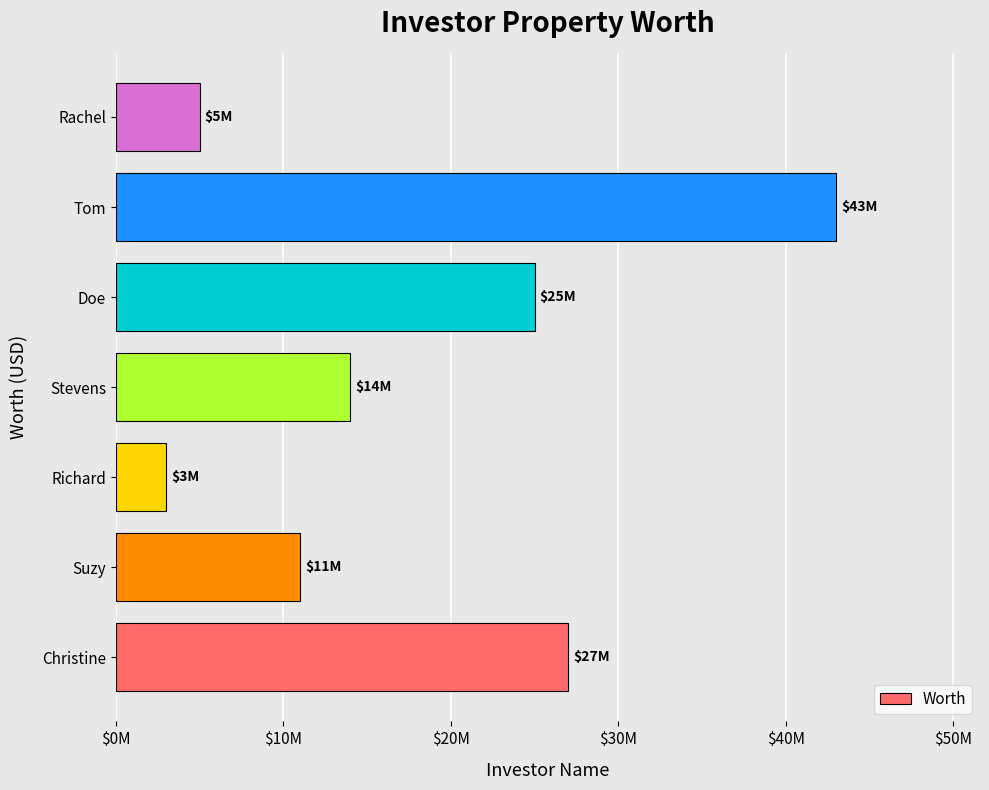

Does the chart contain any negative values?

No